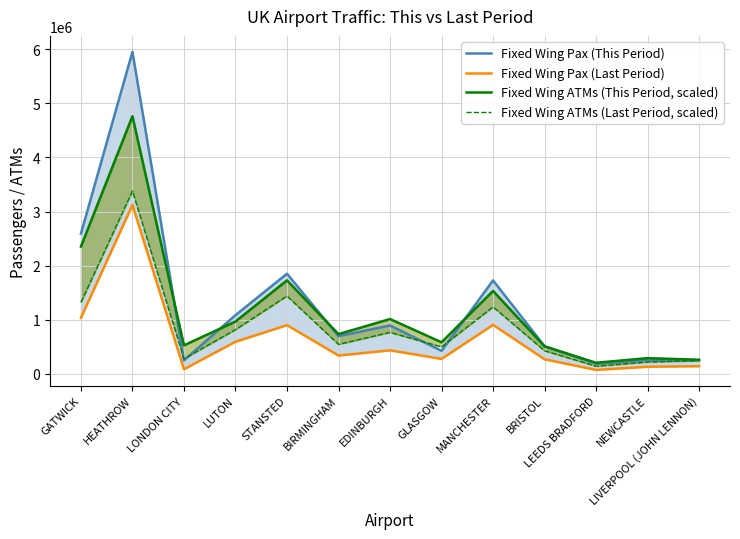

True or false: Fixed Wing ATMs (This Period, scaled) and Fixed Wing ATMs (Last Period, scaled) intersect in this chart.

False